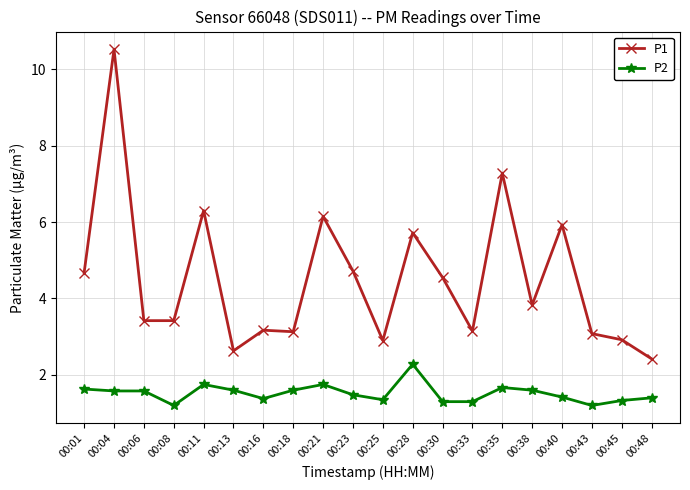

At how many categories does at least one series exceed 9?

1